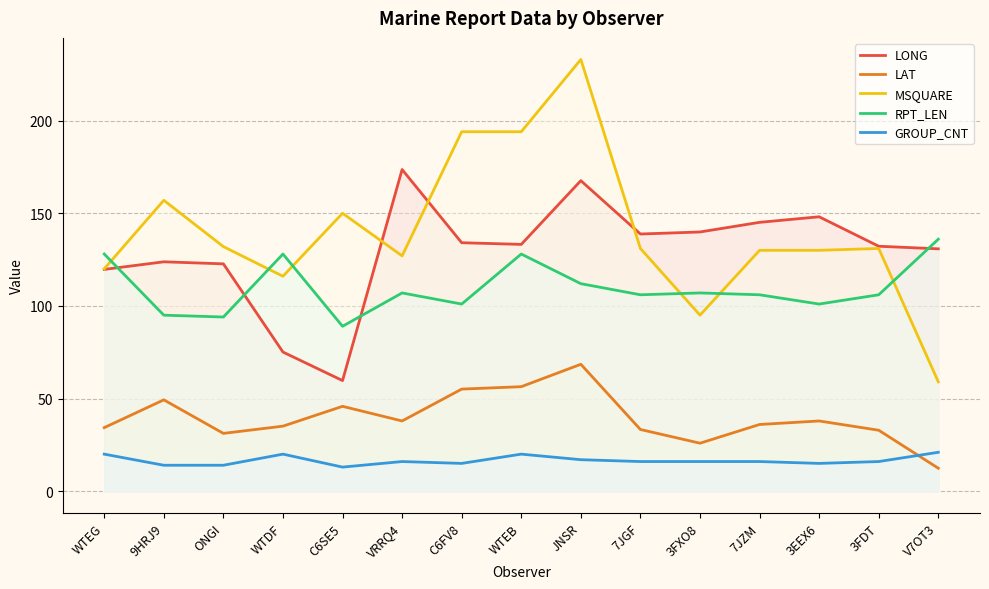

What is the difference between the second highest and second lowest values in the GROUP_CNT series?

6.0